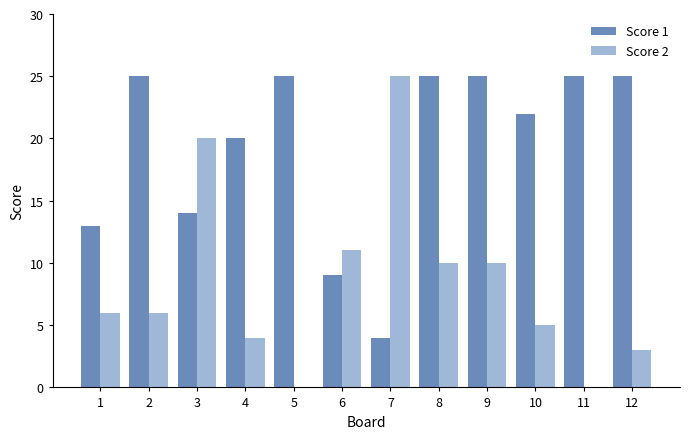

The Score 2 series shows 0 at 11. True or false?

True